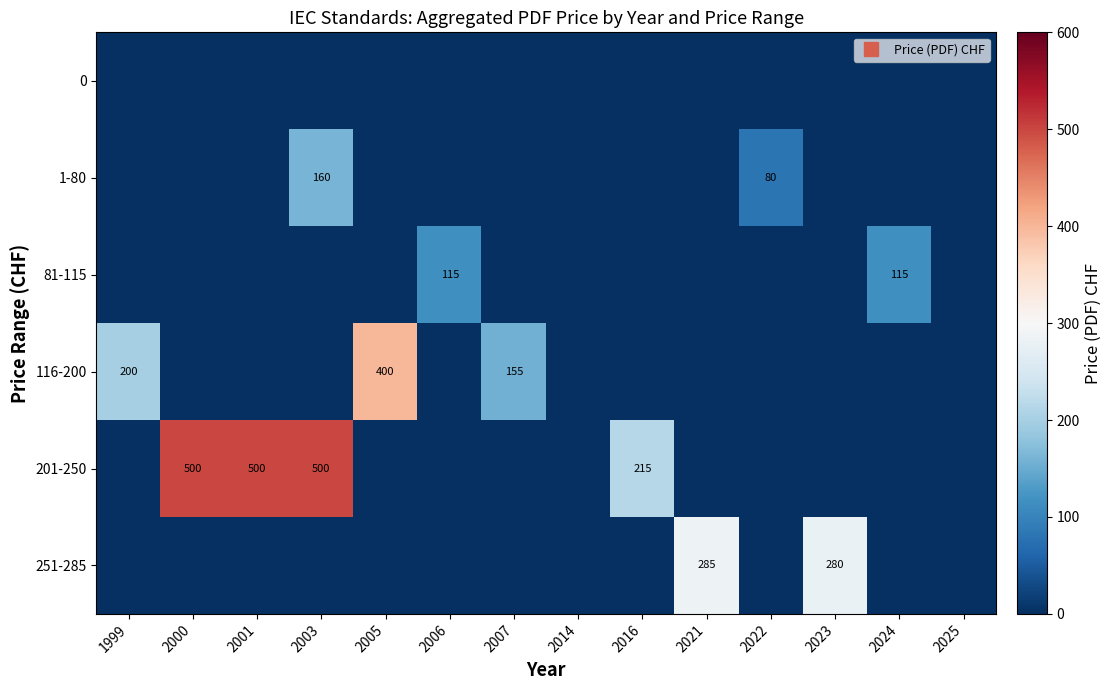

What is the difference between the maximum and second lowest values in the 1-80 series?

160